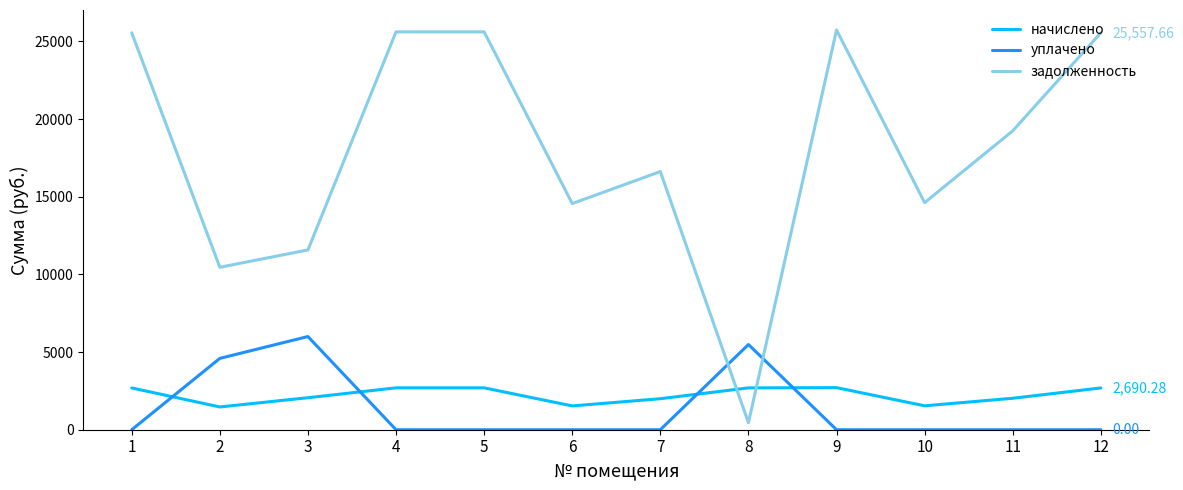

In начислено, how many points are lower than both neighbors (excluding endpoints)?

3